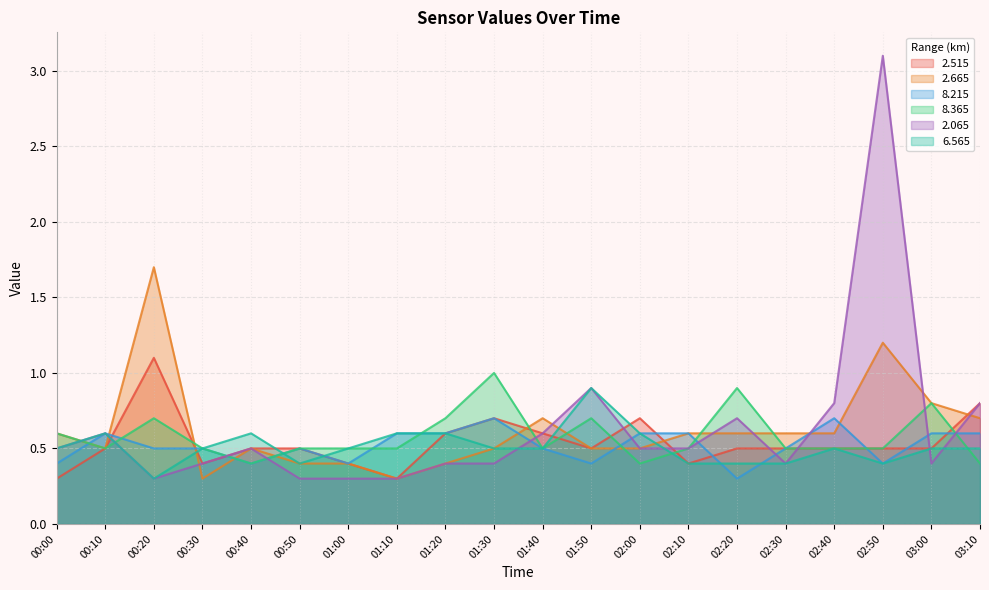

What is the sum of all   2.665 values?

12.4